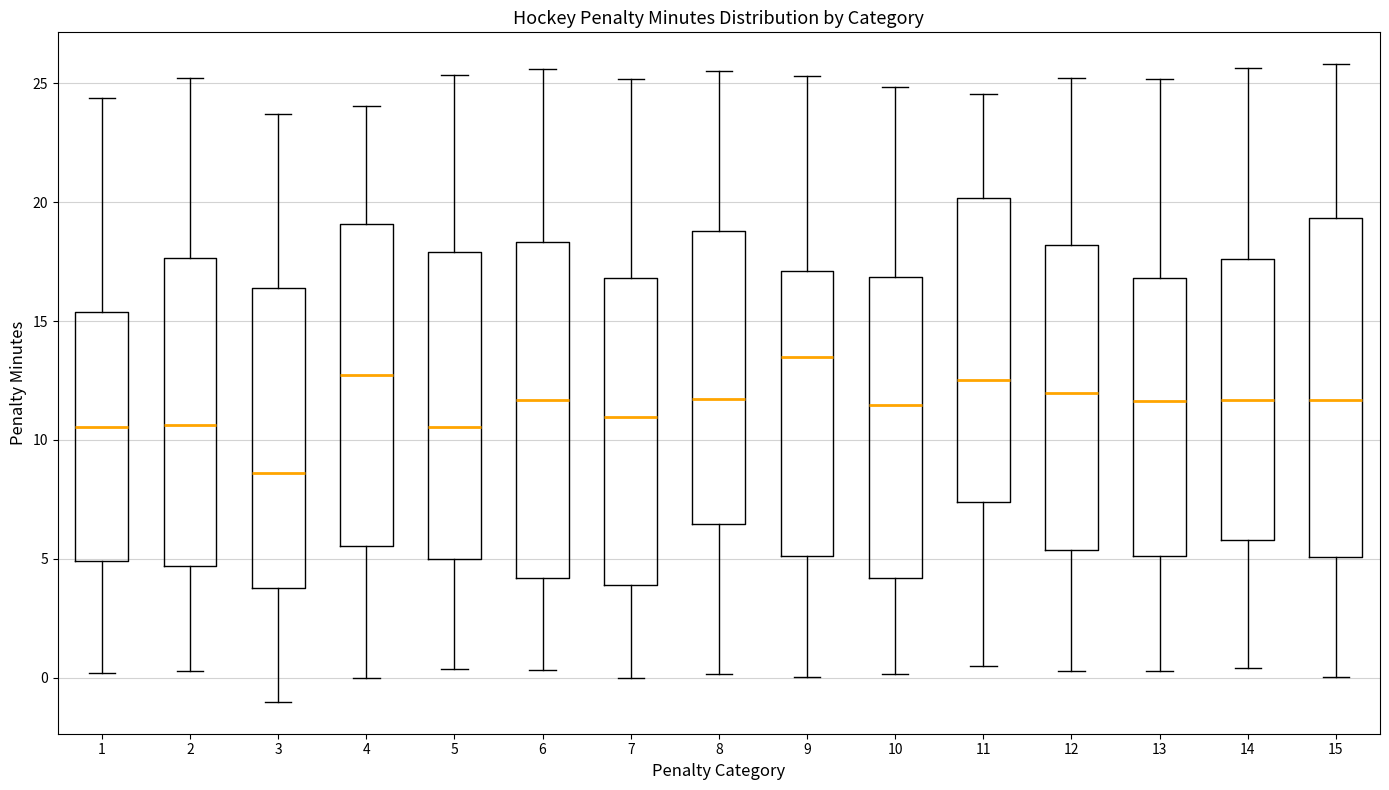

Where does the upper whisker of the box at x = 4 end on the y-axis? The values are not printed on the chart, so give them approximately, as read against the axis.

24.0